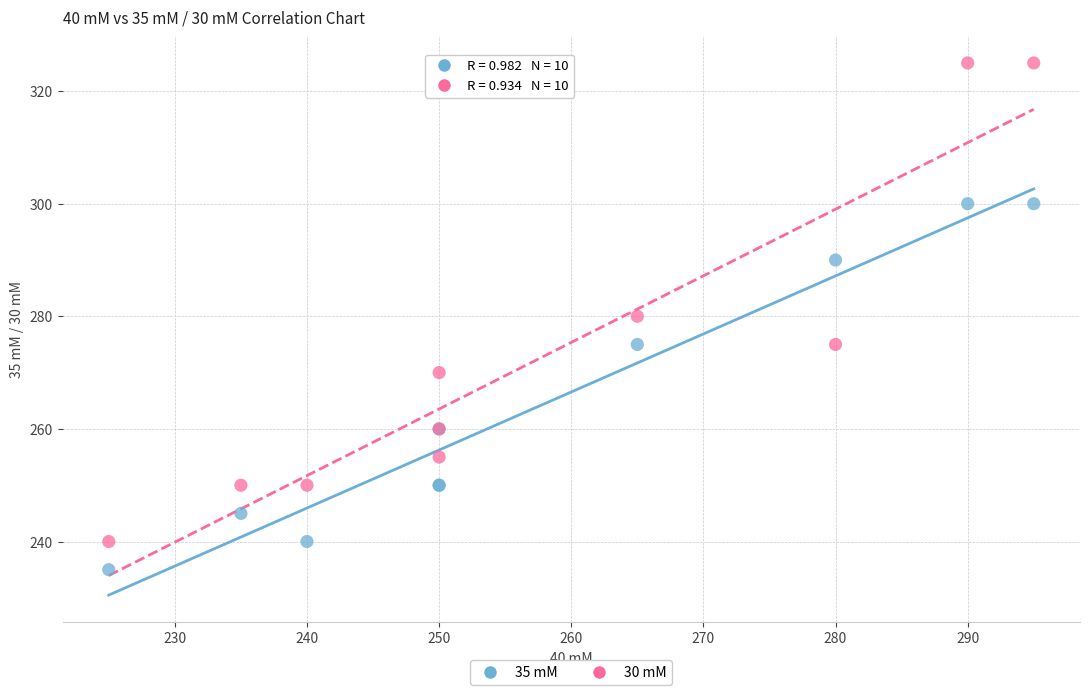

Which series contains the highest Y value?

30 mM